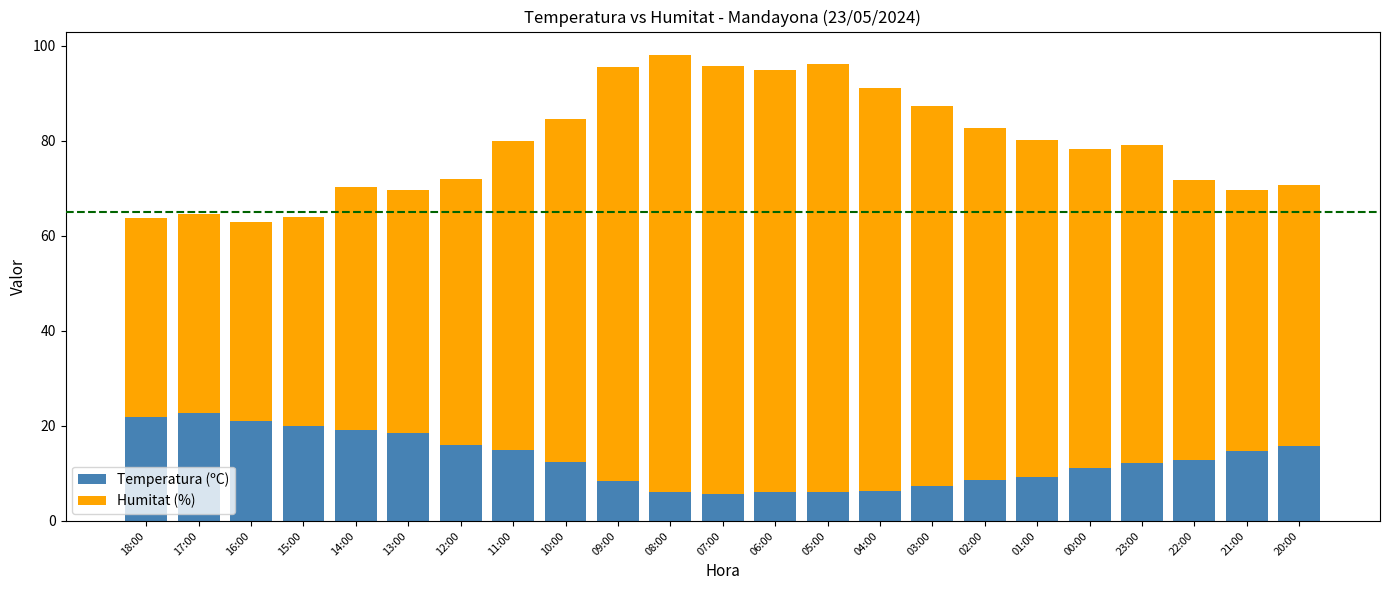

What is the average value of the Temperatura (ºC) series?

12.9